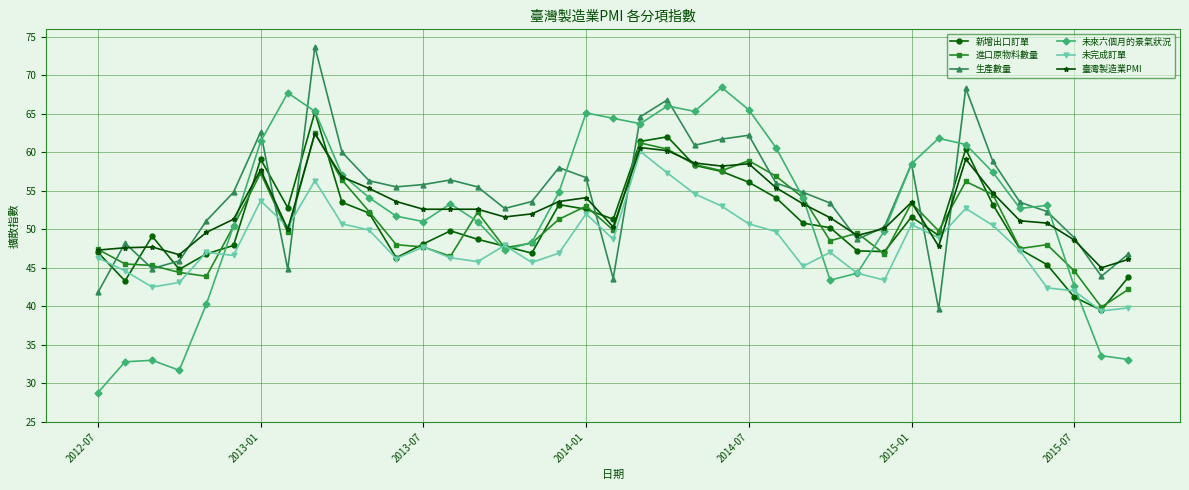

Which series has the widest spread of values?

未來六個月的景氣狀況